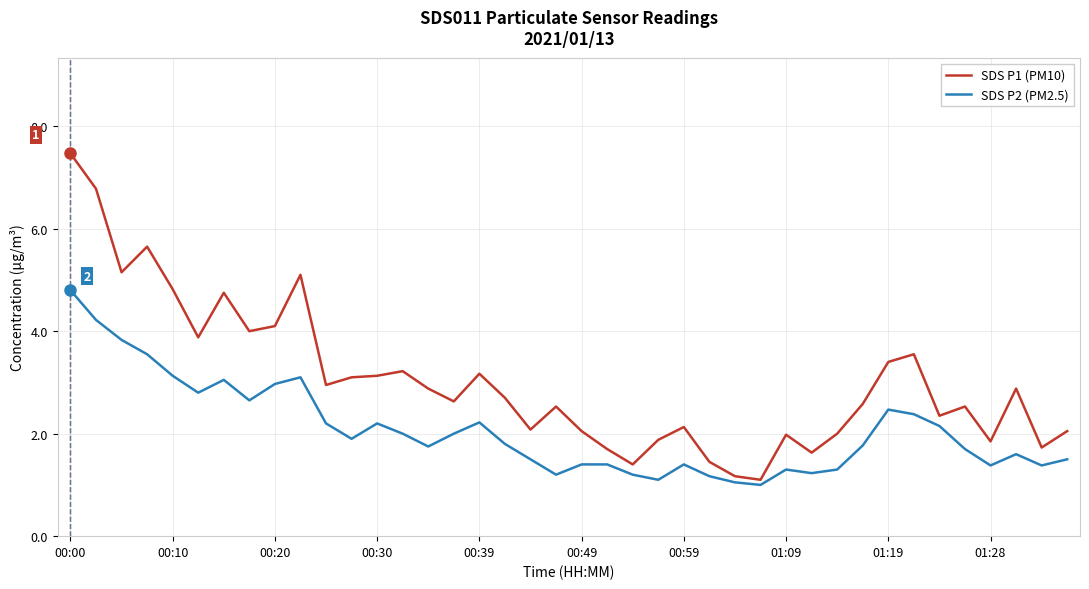

What is the lowest value of the SDS P1 (PM10) series?

1.1